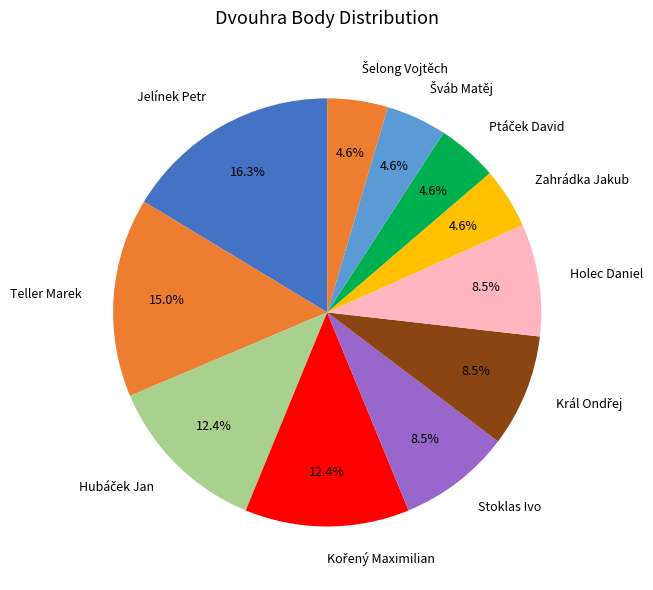

Does any single category account for the majority?

No